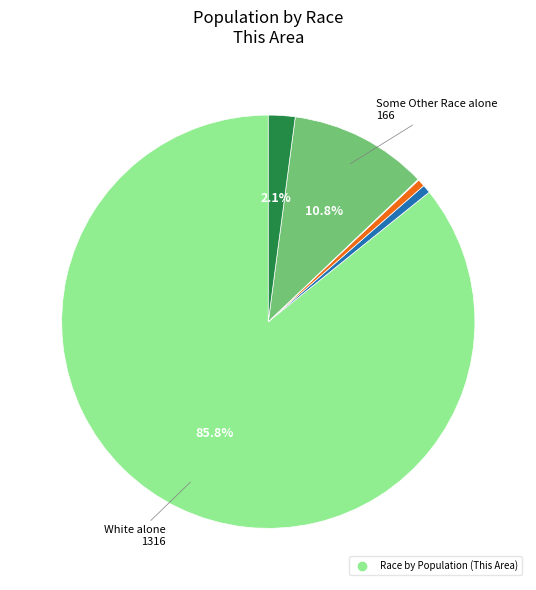

Does any single category account for the majority?

Yes